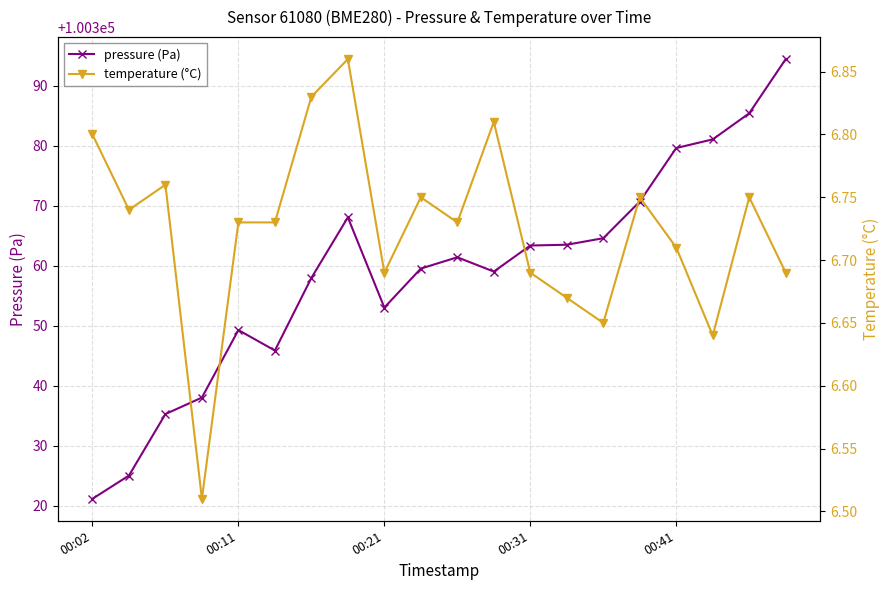

What is the highest value of the pressure (Pa) series?

100394.4